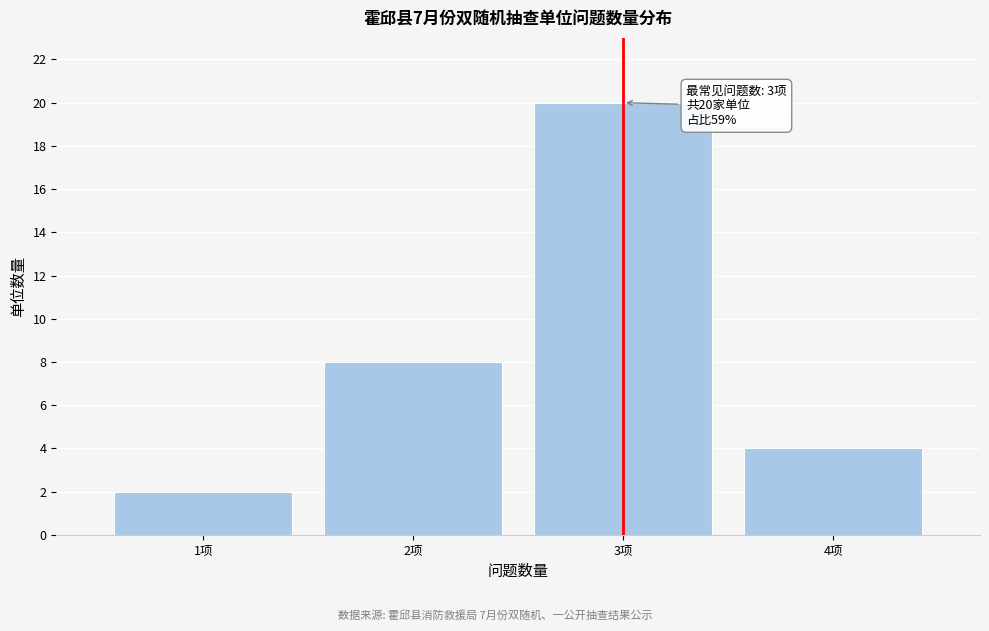

Reading right to left, what are all the values shown in this chart?

4项=4	3项=20	2项=8	1项=2